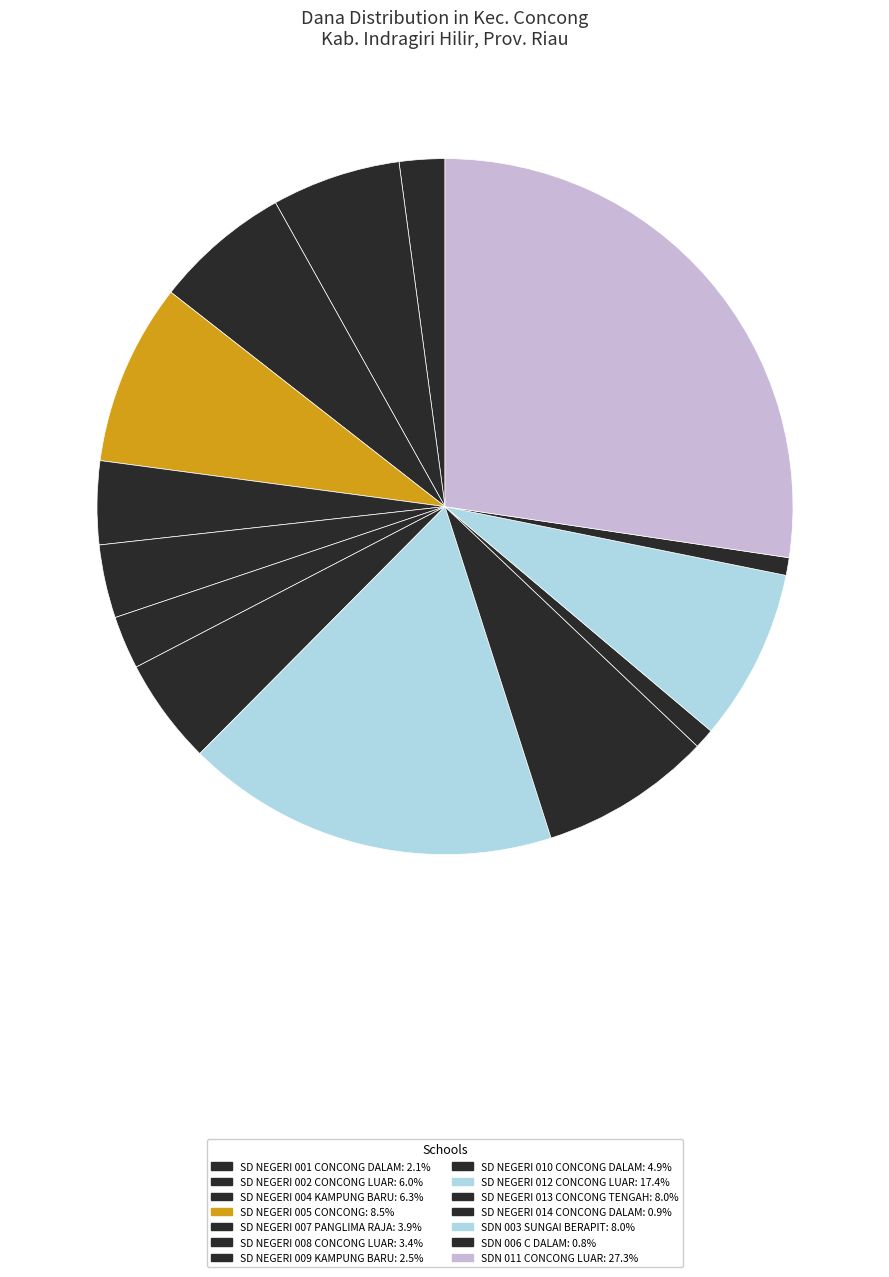

To the nearest percent, what is the average slice percentage?

7%